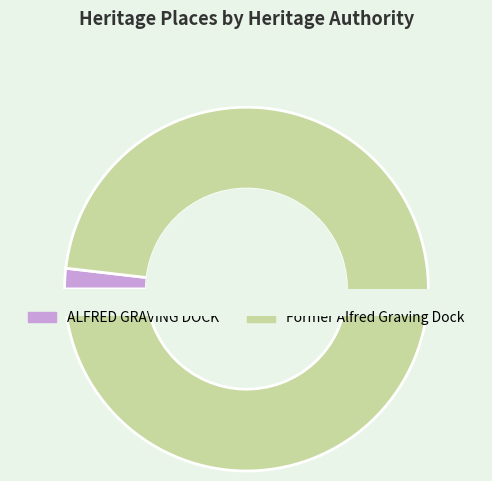

Does any single category account for the majority?

Yes